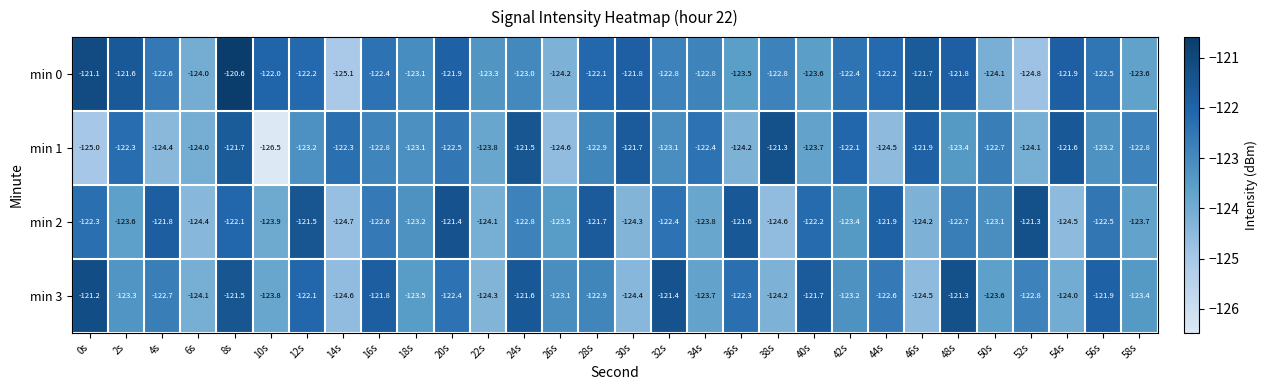

Rank the categories by min 2 value from lowest to highest.

14s, 38s, 54s, 6s, 30s, 46s, 22s, 10s, 34s, 58s, 2s, 26s, 42s, 18s, 50s, 24s, 48s, 16s, 56s, 32s, 0s, 40s, 8s, 44s, 4s, 28s, 36s, 12s, 20s, 52s